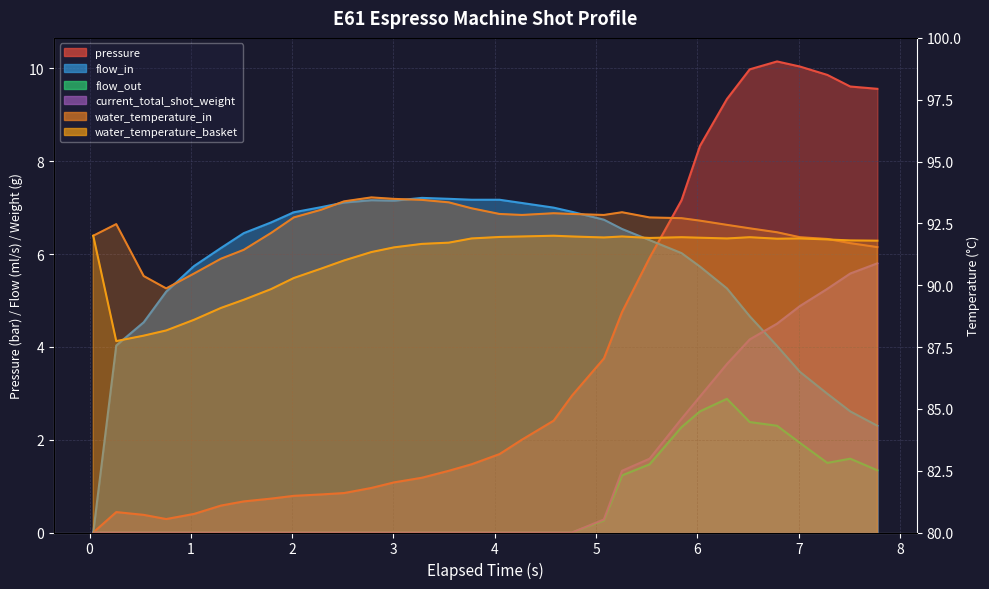

At how many categories does at least one series exceed 83?

32